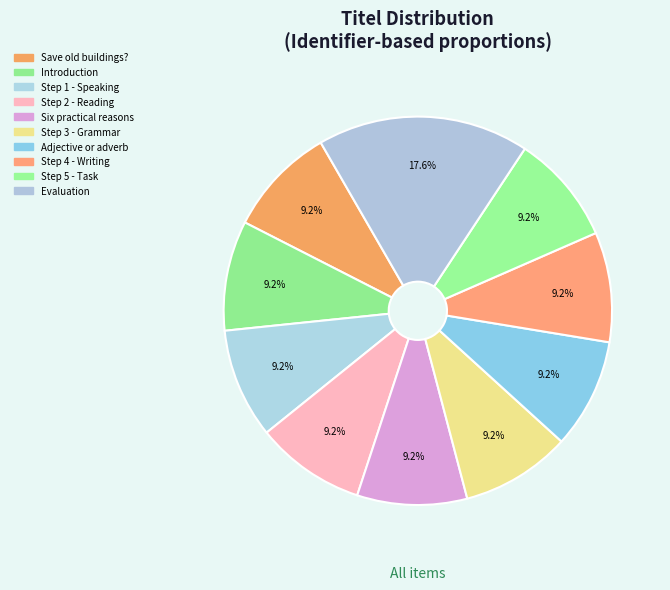

How many slices are in this pie chart?

10